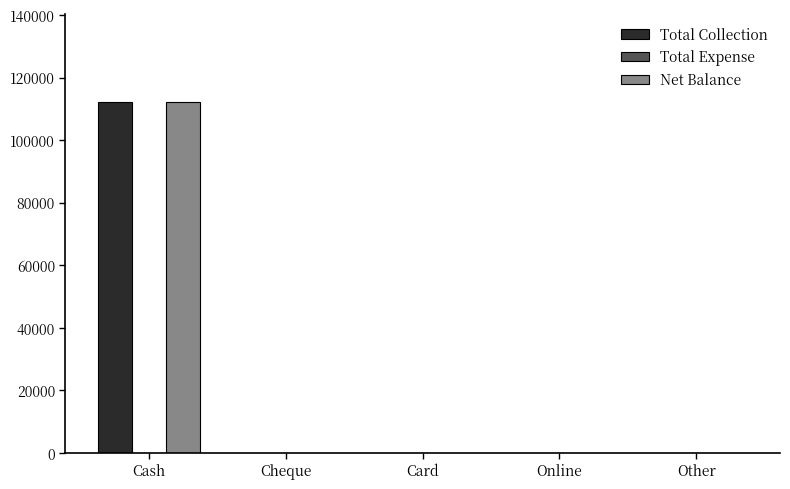

How many series are shown in this chart?

2